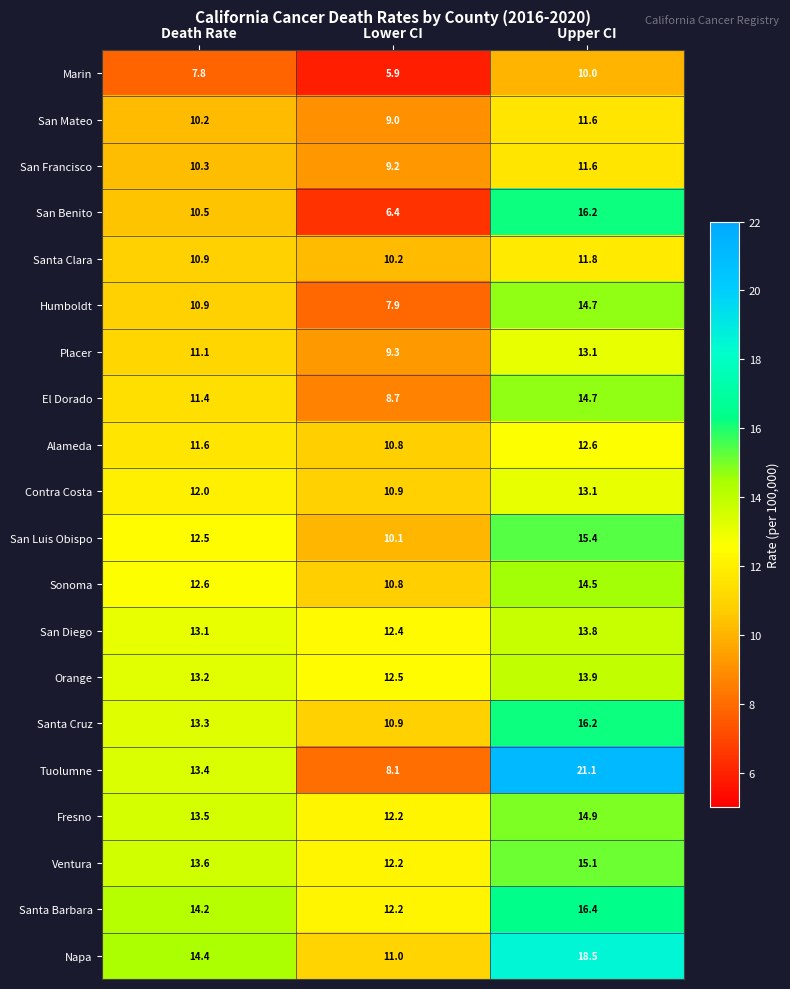

Which series has the largest total across all categories?

Napa